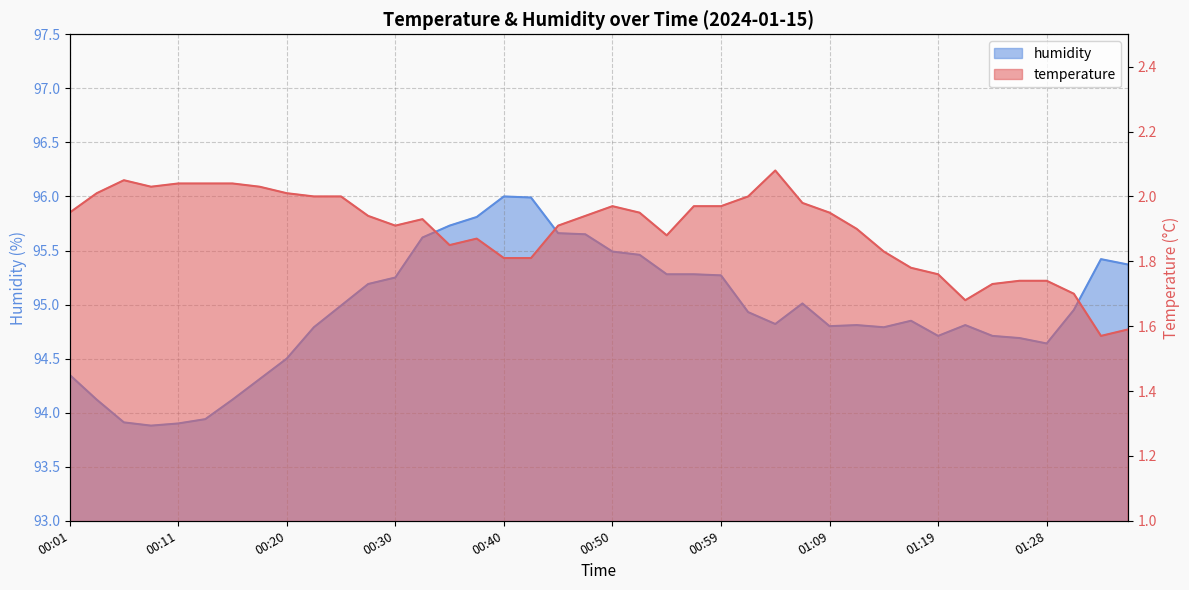

Is it true that humidity equals 94.3 at 00:01?

True